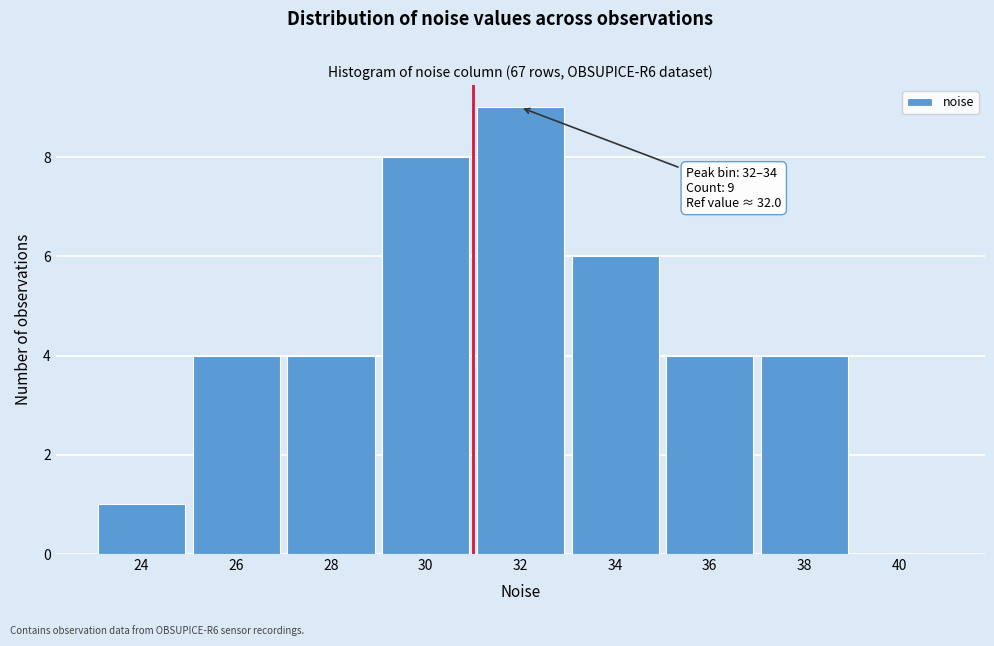

Reading left to right, list all the values displayed in this chart.

24=1	26=4	28=4	30=8	32=9	34=6	36=4	38=4	40=0